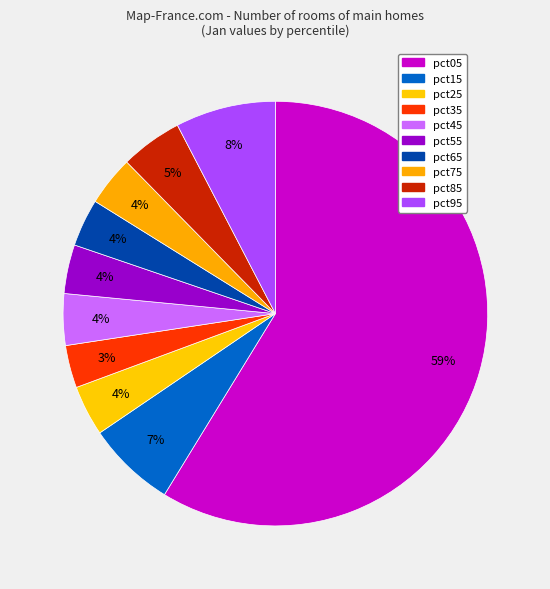

To the nearest percent, what percentage of the pie is pct05?

59%